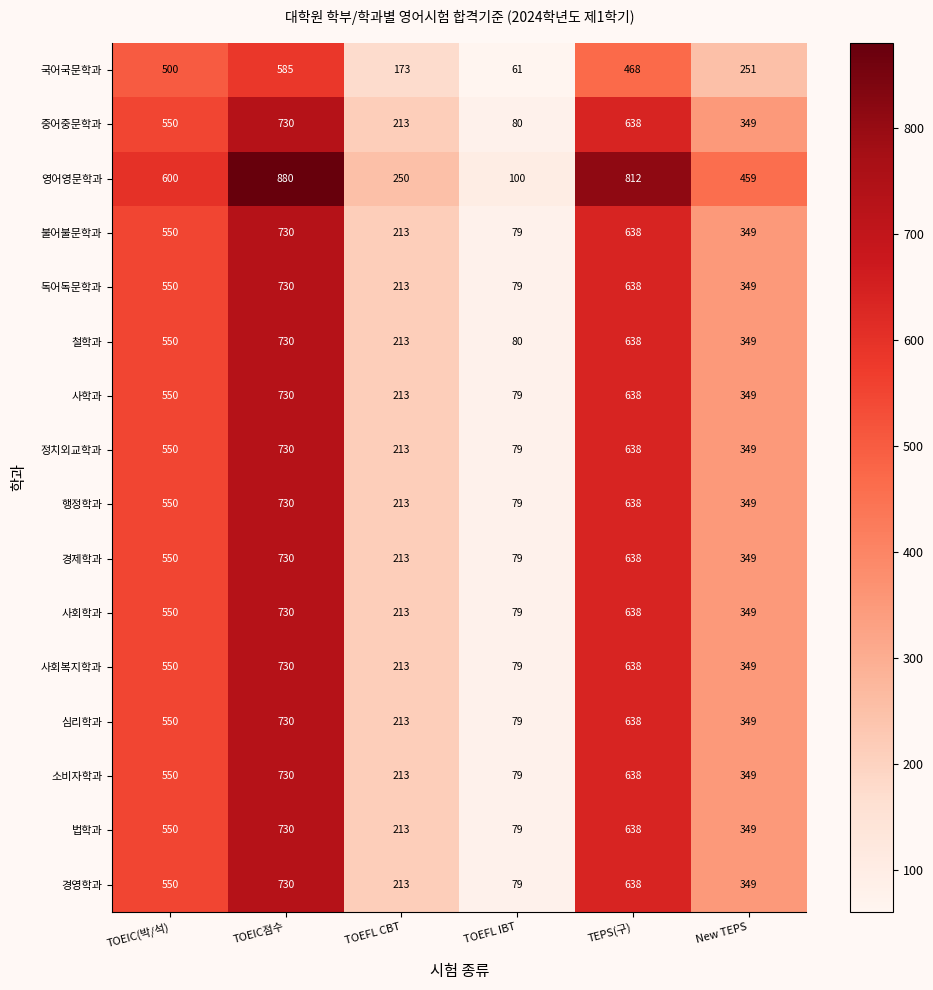

What is the difference between the maximum and second lowest values in the 사회복지학과 series?

517